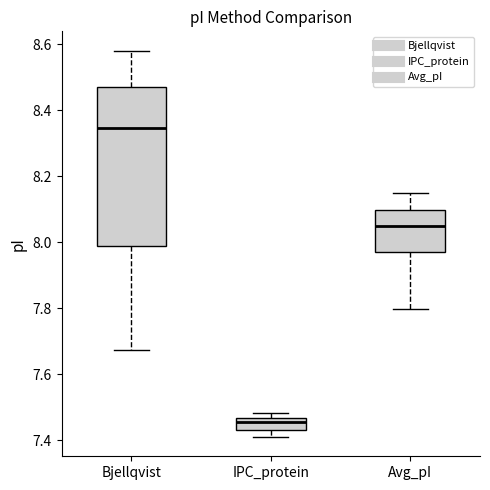

Which box has the lowest median line?

IPC_protein